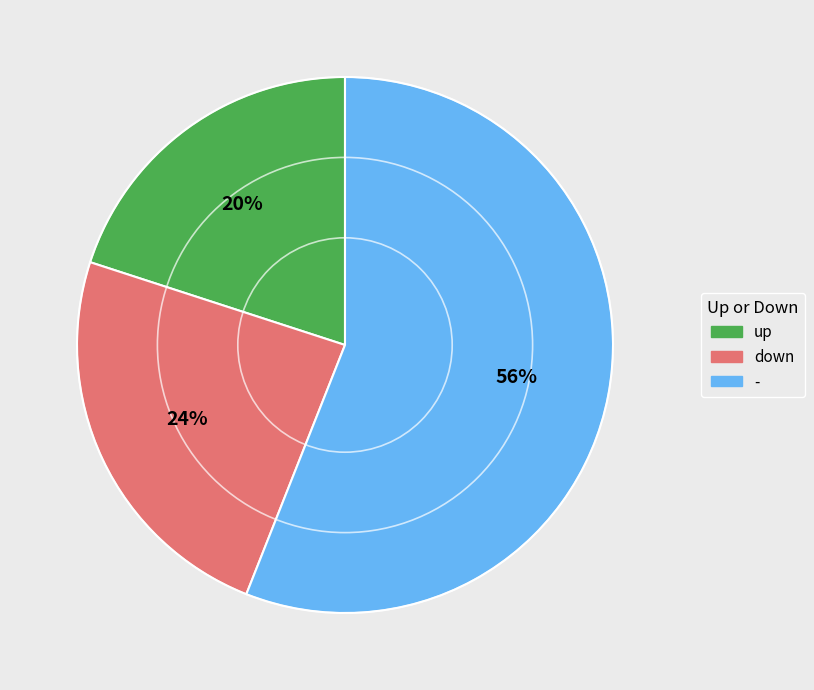

Which has a higher value, down or -?

-